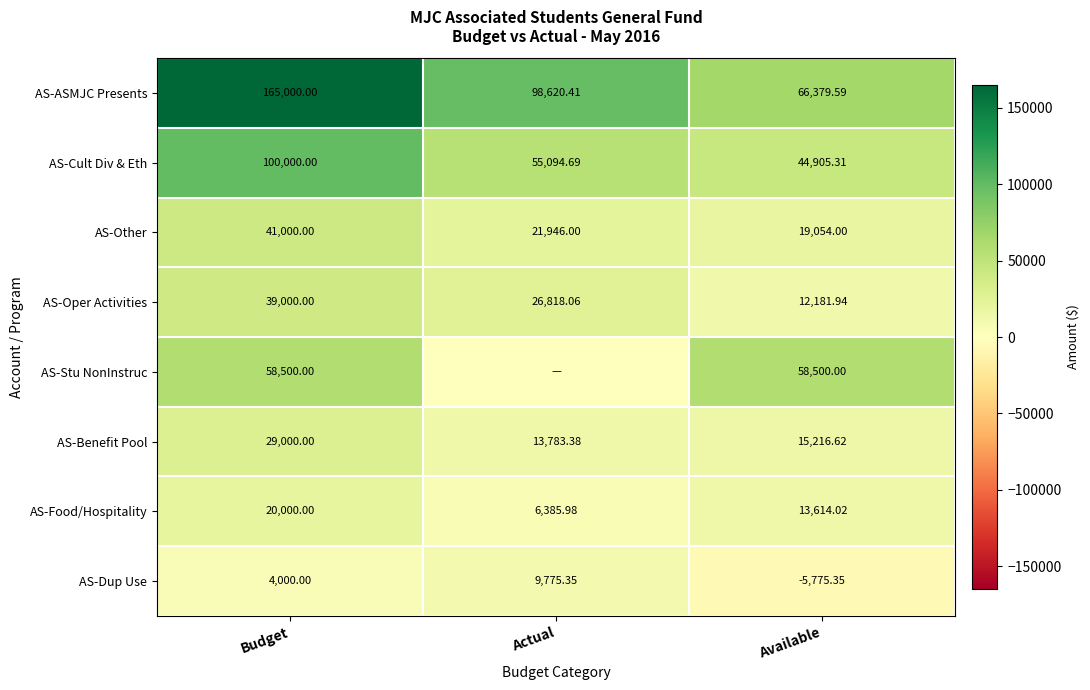

Which has a higher value, Available or Actual?

Actual